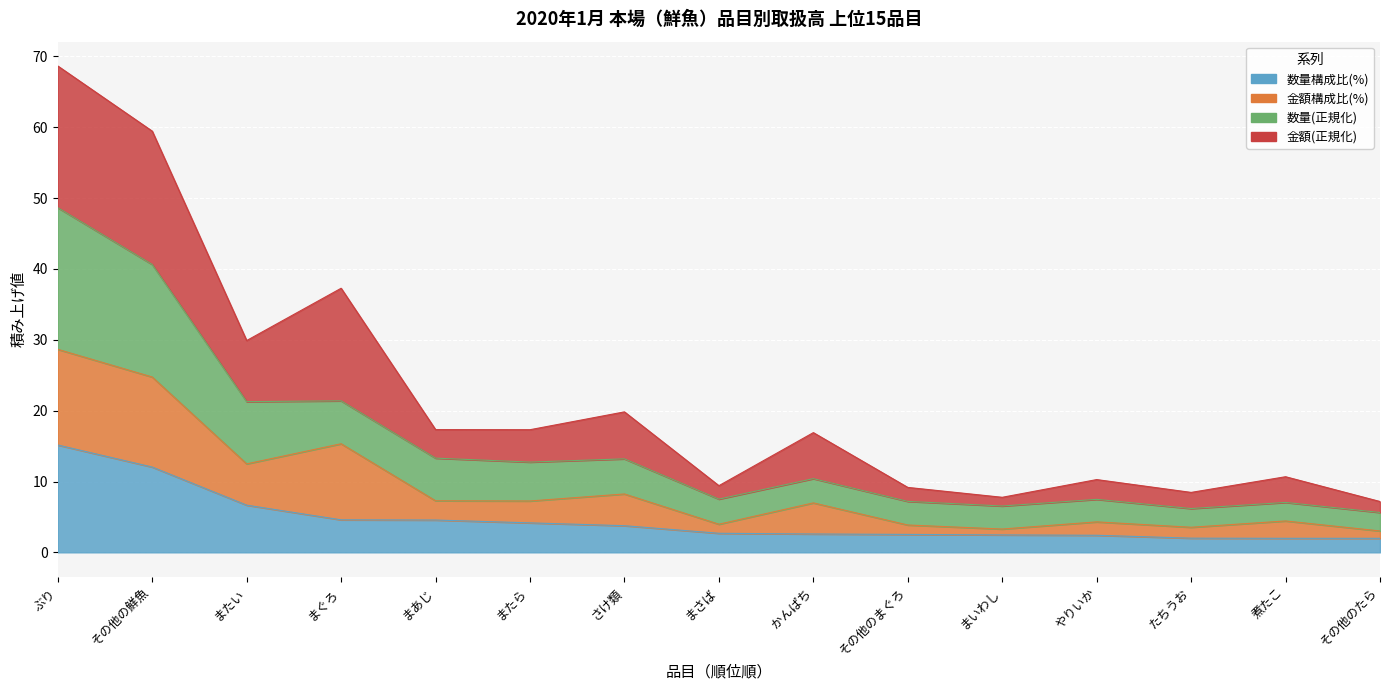

How many categories are shown in the chart?

15